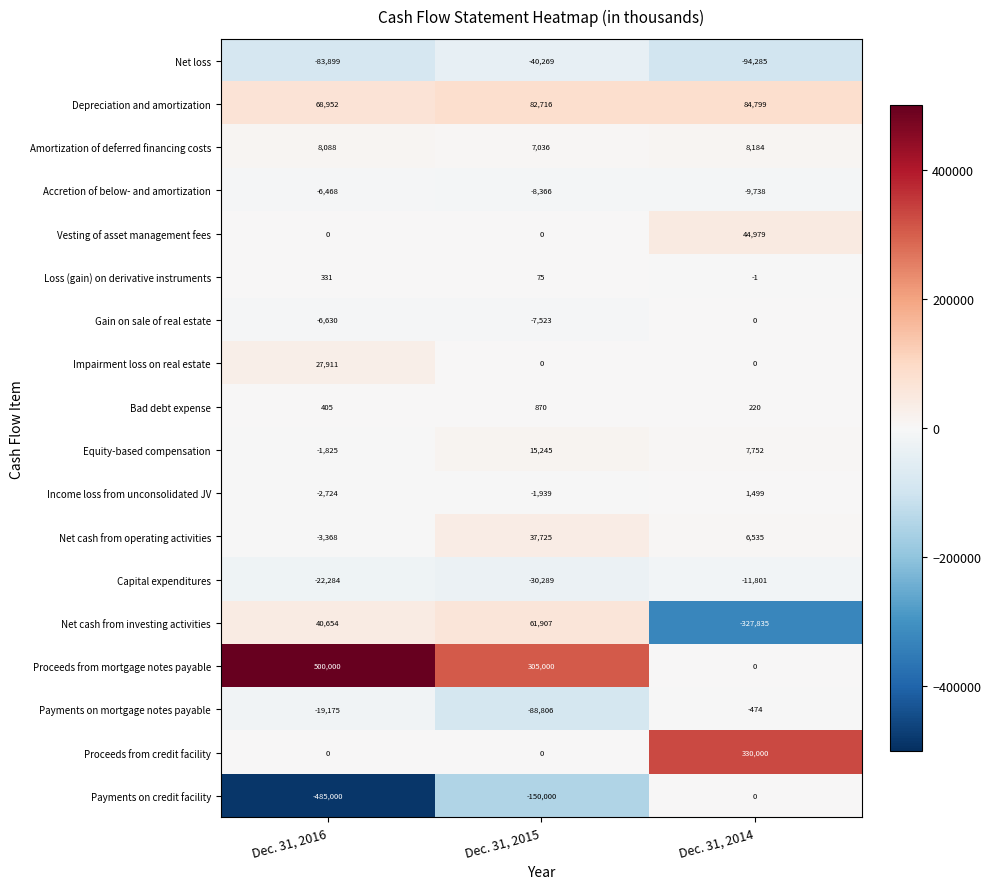

What is the difference between the maximum and second lowest values in the Vesting of asset management fees series?

44979